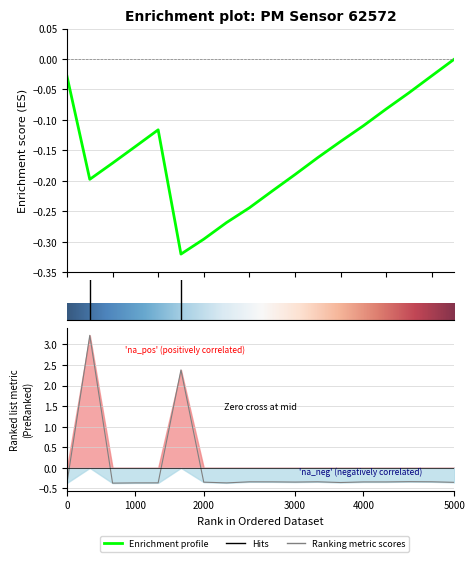

Reading left to right, extract all data points from this chart.

-0.4	3.2	-0.4	-0.4	-0.4	2.4	-0.3	-0.4	-0.3	-0.3	-0.3	-0.3	-0.4	-0.3	-0.3	-0.3	-0.3	-0.4